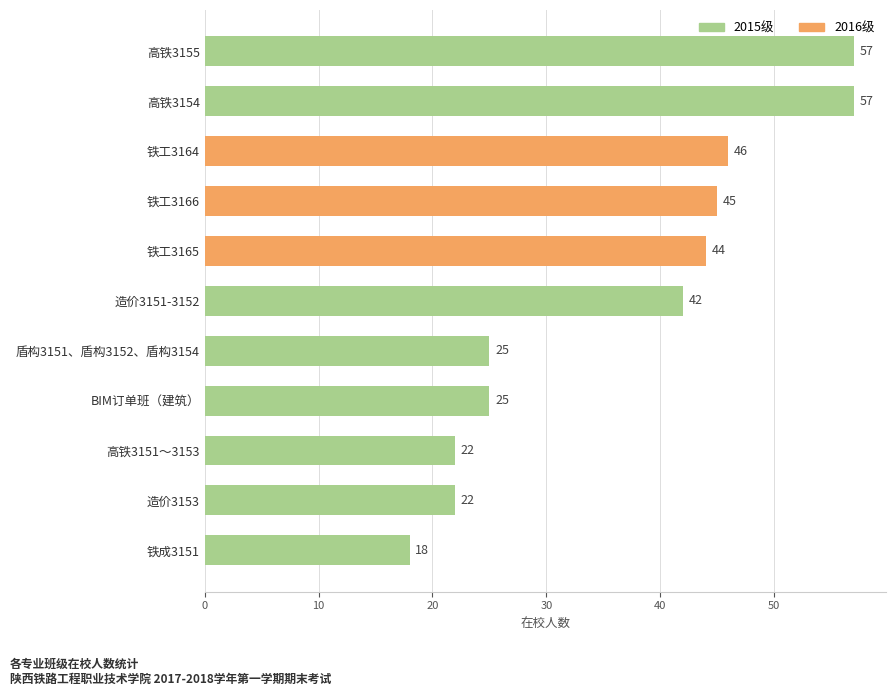

The chart shows a value of 18 at 铁成3151. True or false?

True